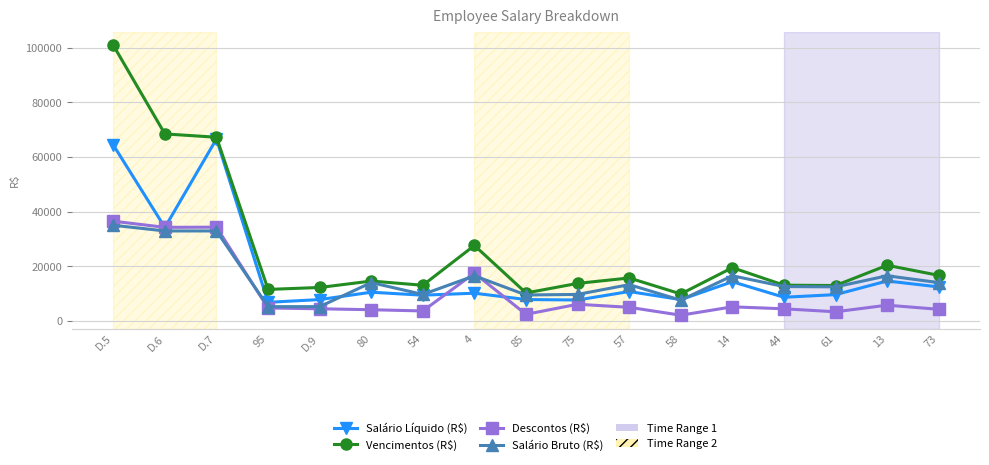

Is it true that Salário Líquido (R$) equals 14328.1 at 14?

True